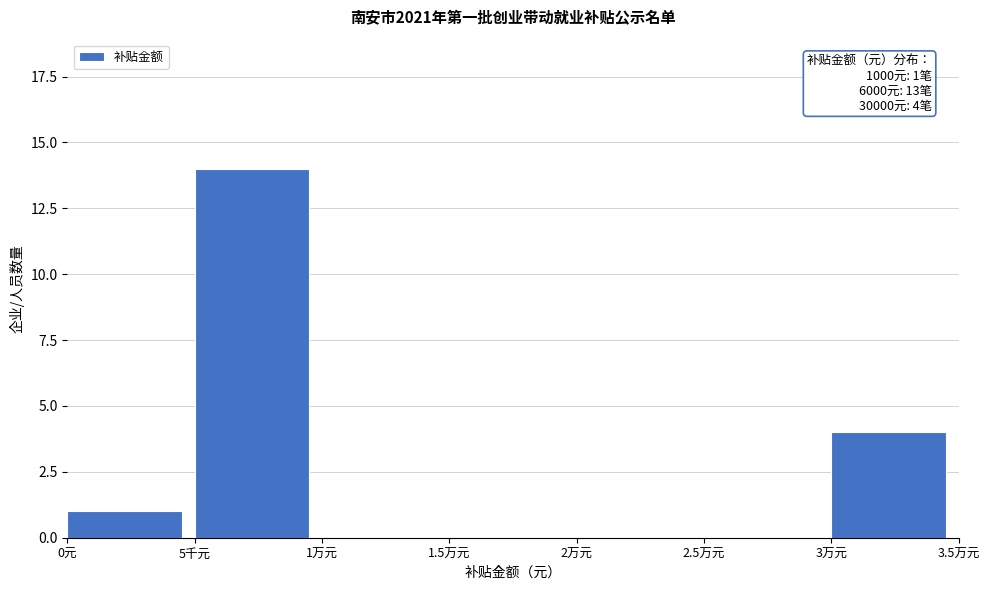

Reading left to right, what are all the values shown in this chart?

0元=1	5千元=14	1万元=0	1.5万元=0	2万元=0	2.5万元=0	3万元=4